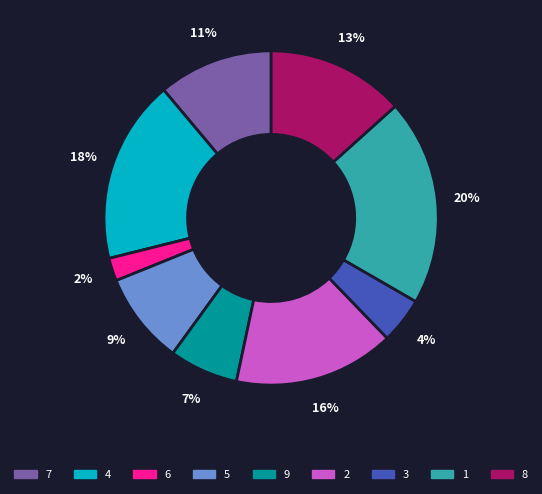

To the nearest percent, what portion does 1 represent?

20%